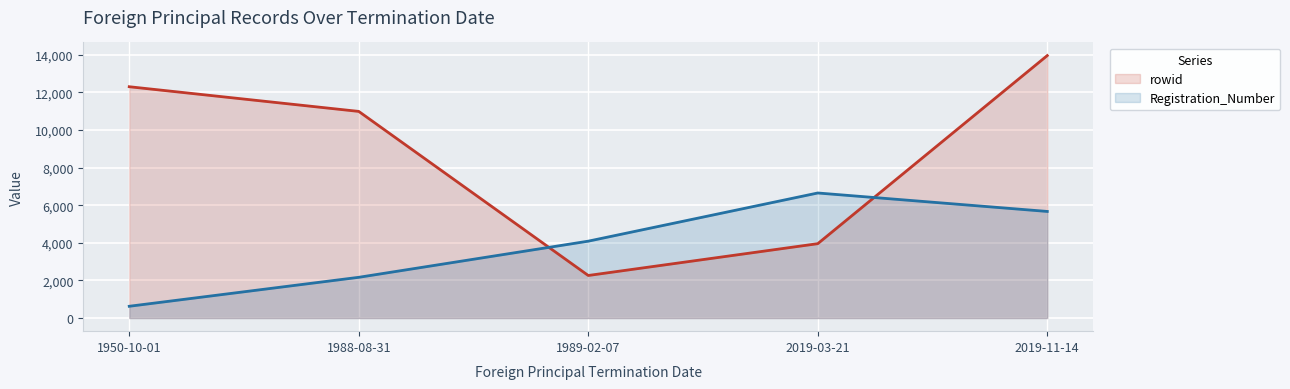

What is the label of the 1st point from the left?

1950-10-01